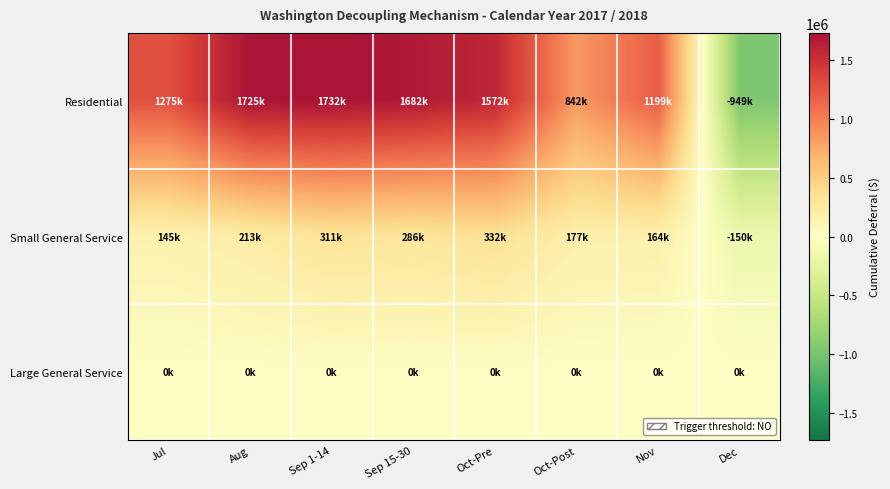

Reading right to left, what are all the values shown in this chart?

Residential: Dec=-949243.2	Nov=1198885.8	Oct-Post=841854.4	Oct-Pre=1571872.1	Sep 15-30=1682420.0	Sep 1-14=1731673.9	Aug=1724788.9	Jul=1274845.0
Small General Service: Dec=-149559.4	Nov=163970.0	Oct-Post=176554.3	Oct-Pre=332369.0	Sep 15-30=286421.9	Sep 1-14=310791.2	Aug=213439.8	Jul=144714.8
Large General Service: Dec=0.0	Nov=0.0	Oct-Post=0.0	Oct-Pre=0.0	Sep 15-30=0.0	Sep 1-14=0.0	Aug=0.0	Jul=0.0